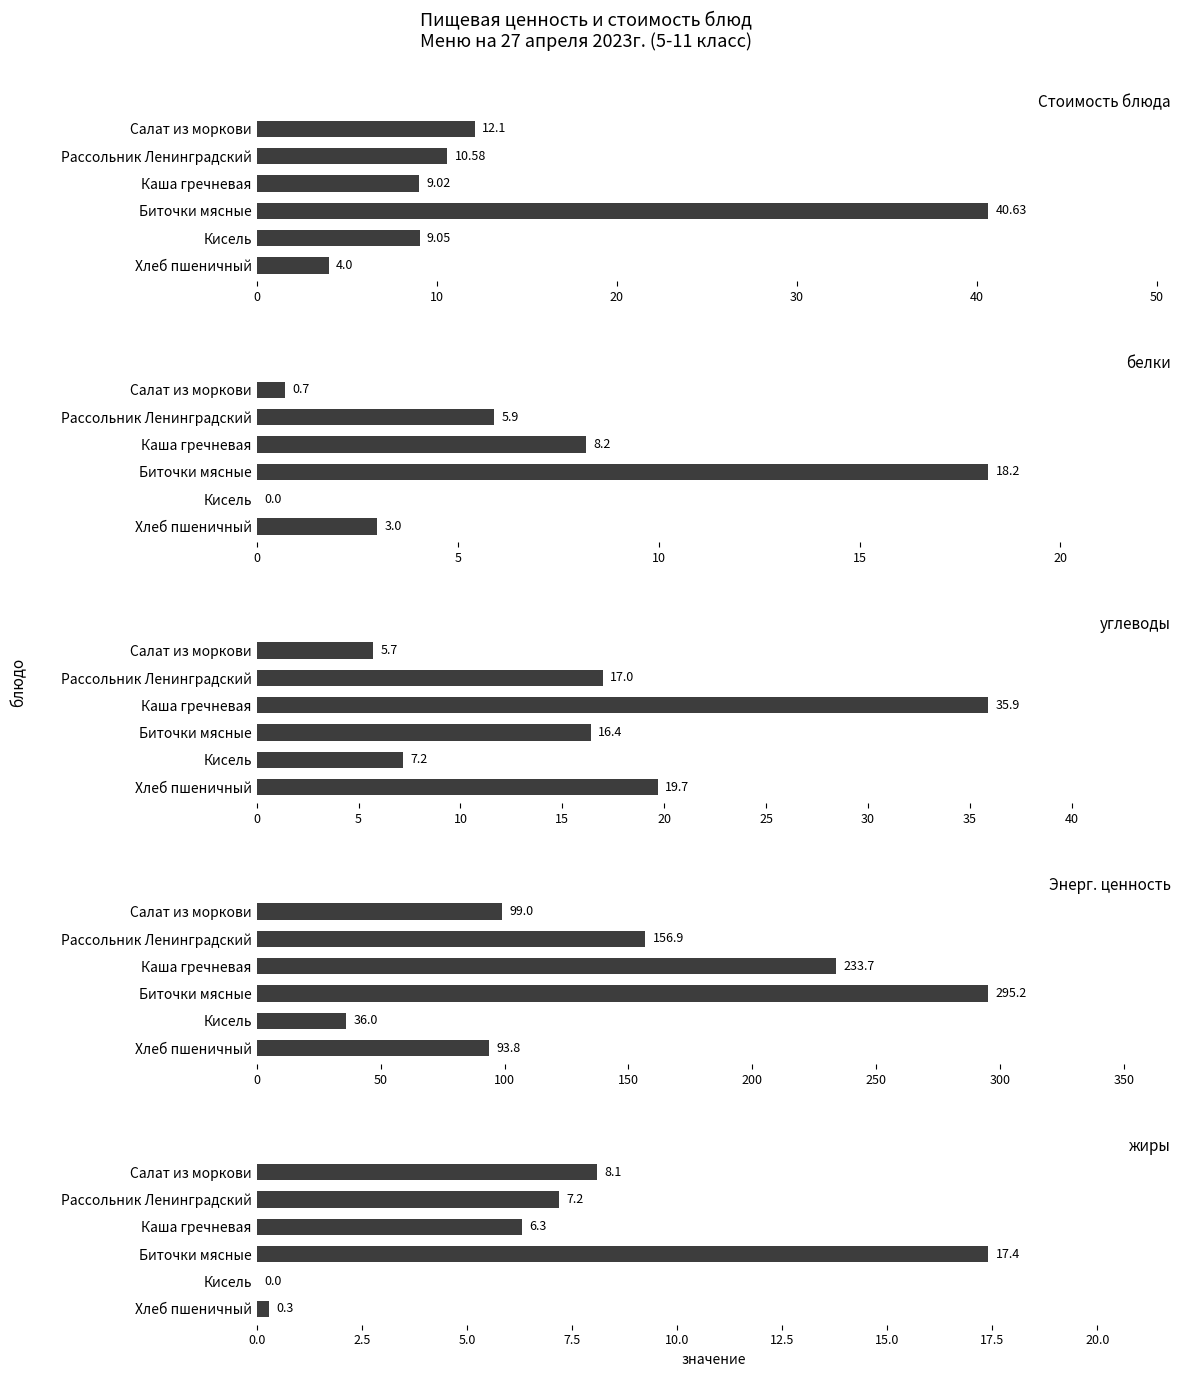

How many values in белки are above zero?

5